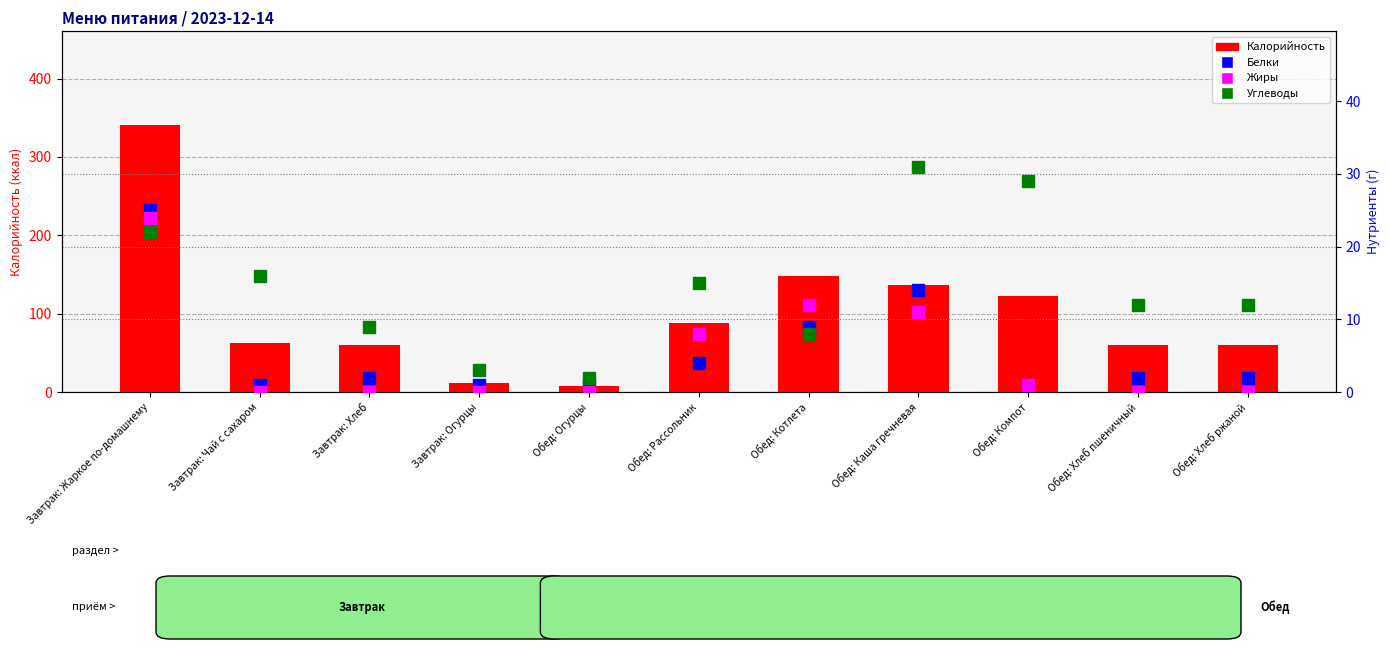

How many values in the Калорийность series exceed 62?

5